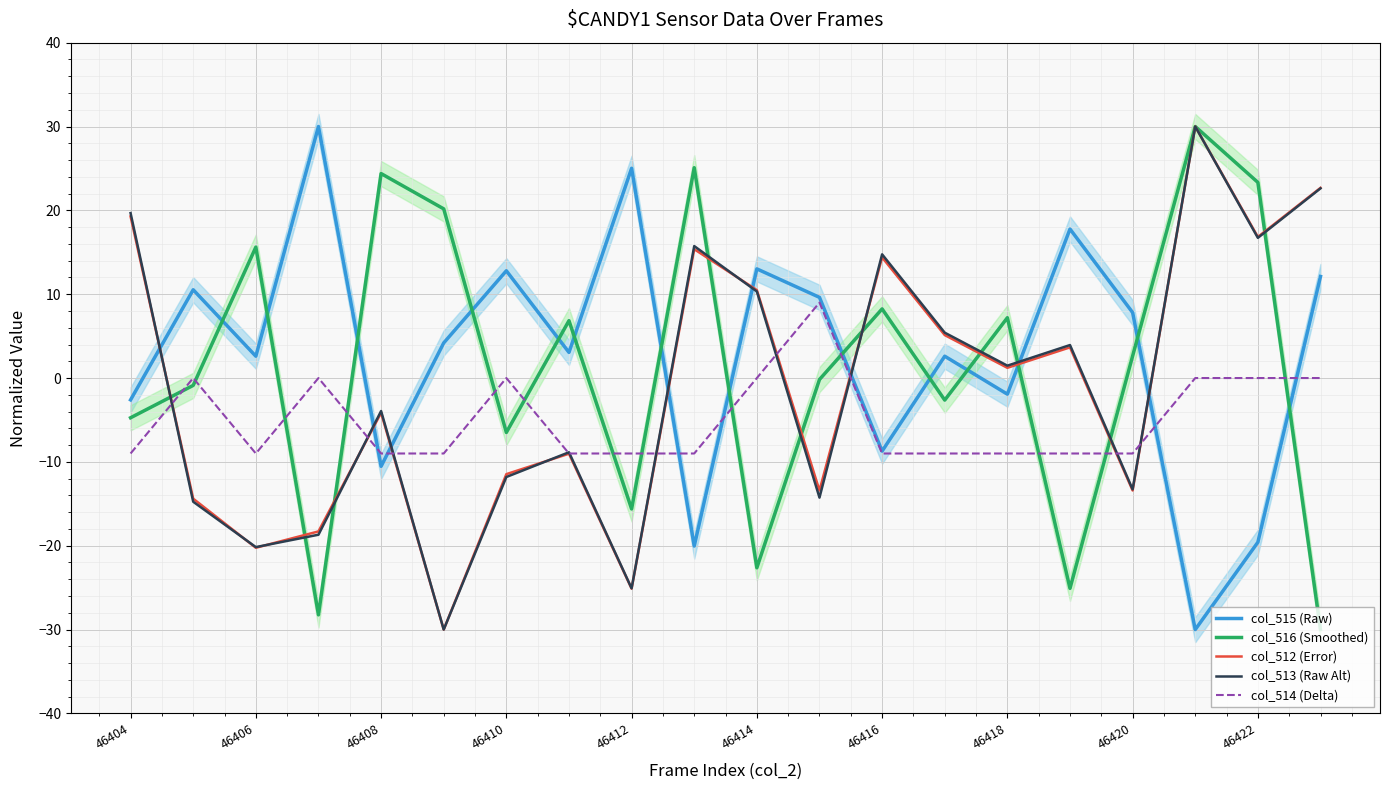

How many times do col_515 (Raw) and col_516 (Smoothed) cross each other?

14